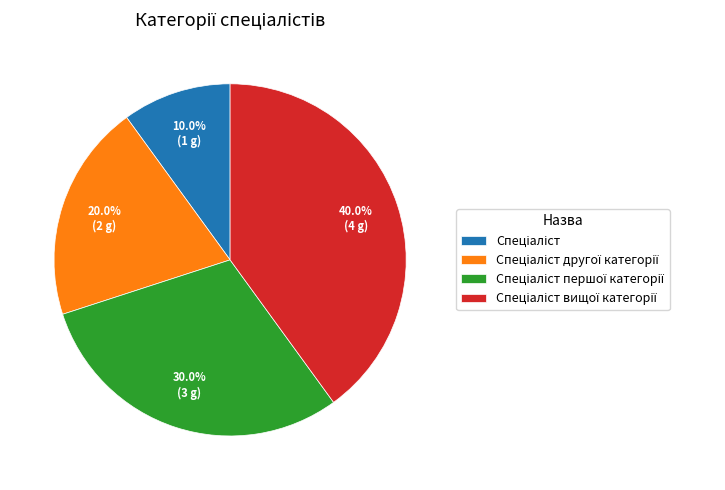

Does any single category account for the majority?

No